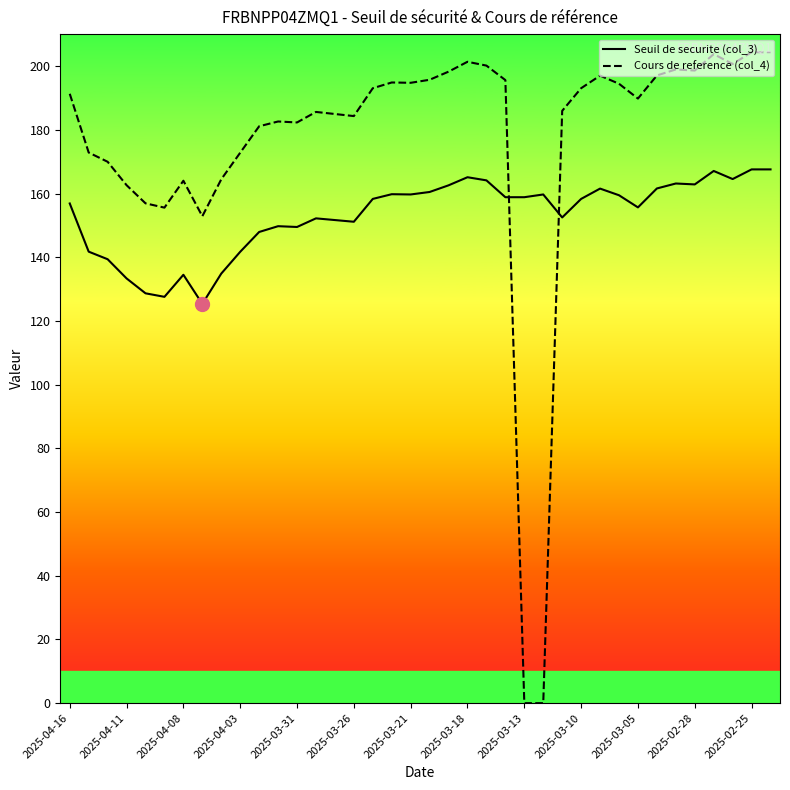

Which series has the largest range (max minus min)?

Cours de reference (col_4)